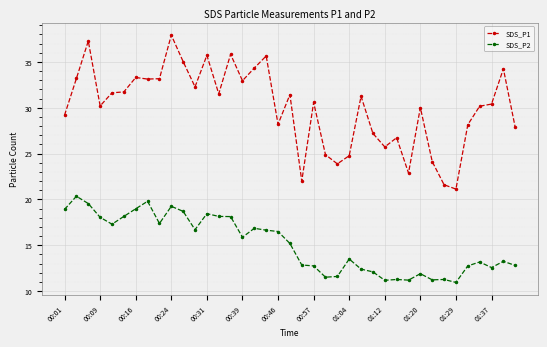

True or false: SDS_P2 has more than 2 points higher than both neighbors.

True